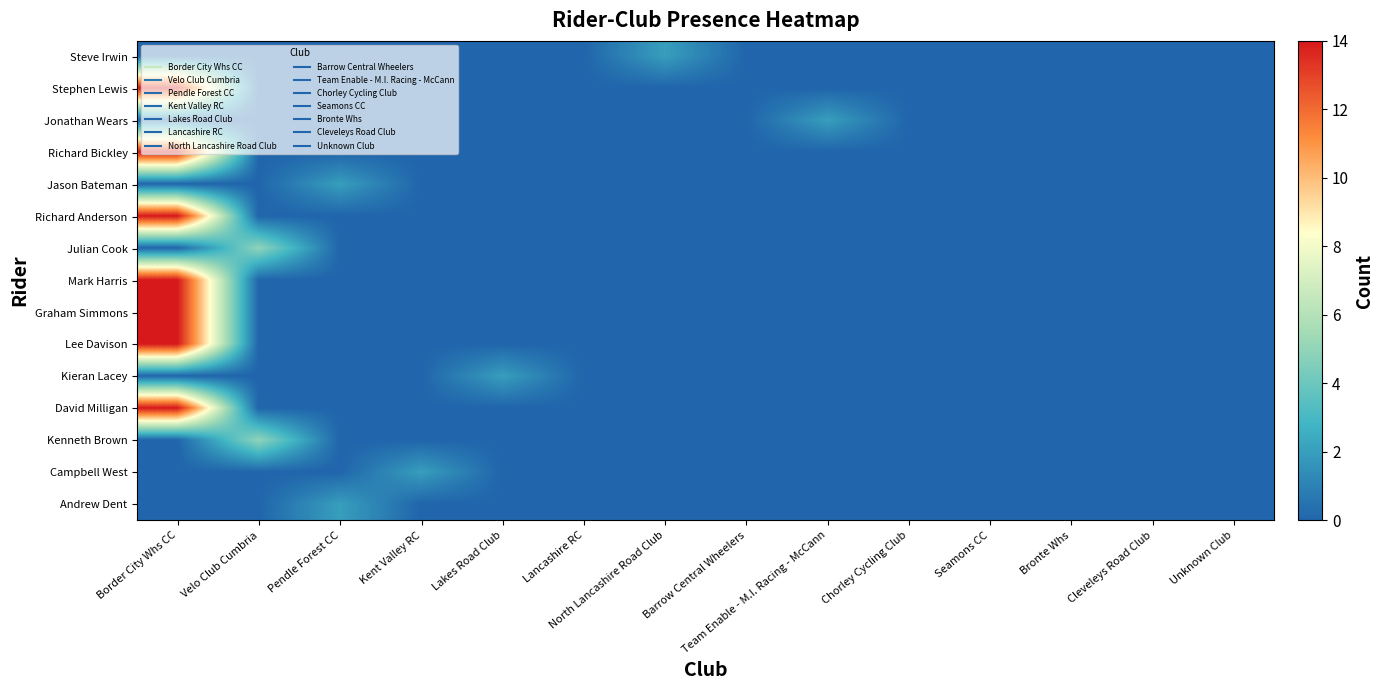

At Pendle Forest CC, list the series in order from largest to smallest.

Jason Bateman, Andrew Dent, Steve Irwin, Stephen Lewis, Jonathan Wears, Richard Bickley, Richard Anderson, Julian Cook, Mark Harris, Graham Simmons, Lee Davison, Kieran Lacey, David Milligan, Kenneth Brown, Campbell West